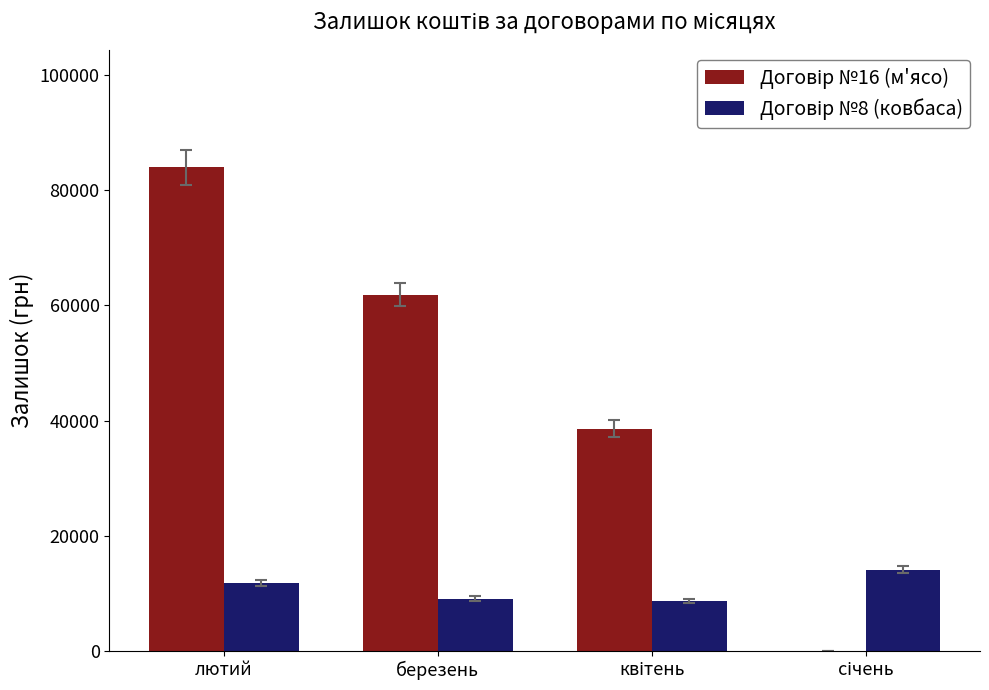

At which category is the sum across all series the highest?

лютий